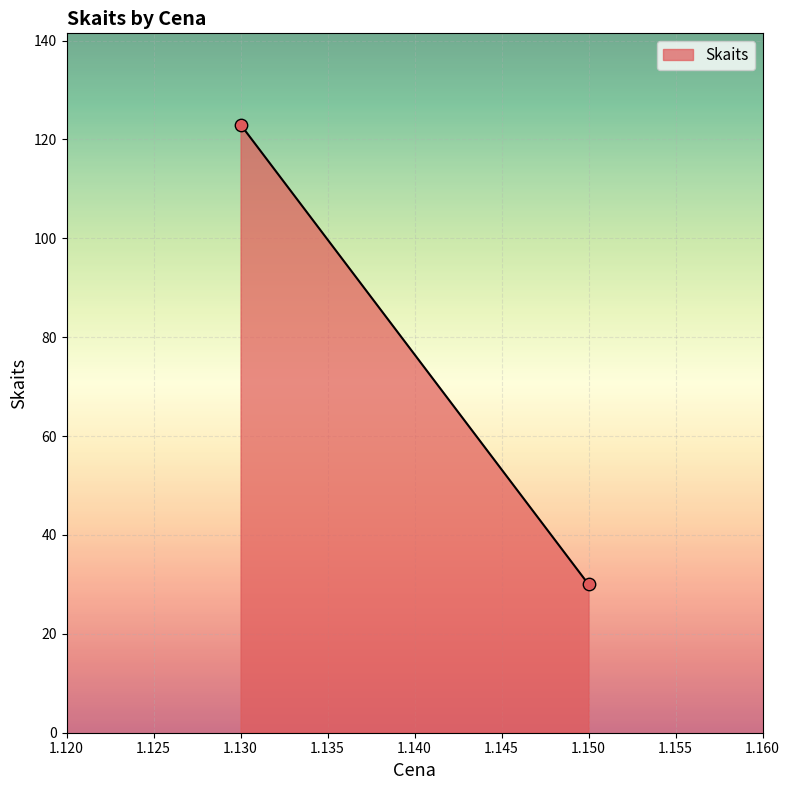

What is the range of Y values (max minus min)?

93